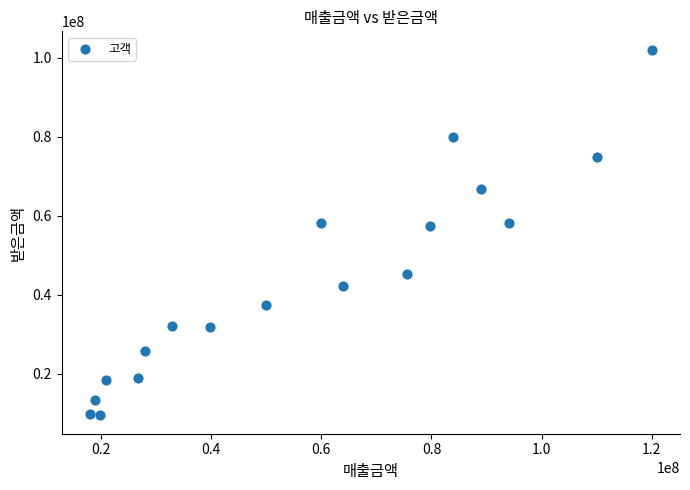

What is the range of Y values (max minus min)?

92496000